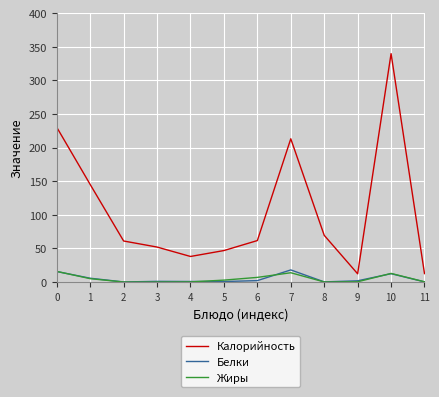

Between 7 and 8, which series saw the biggest shift?

Калорийность